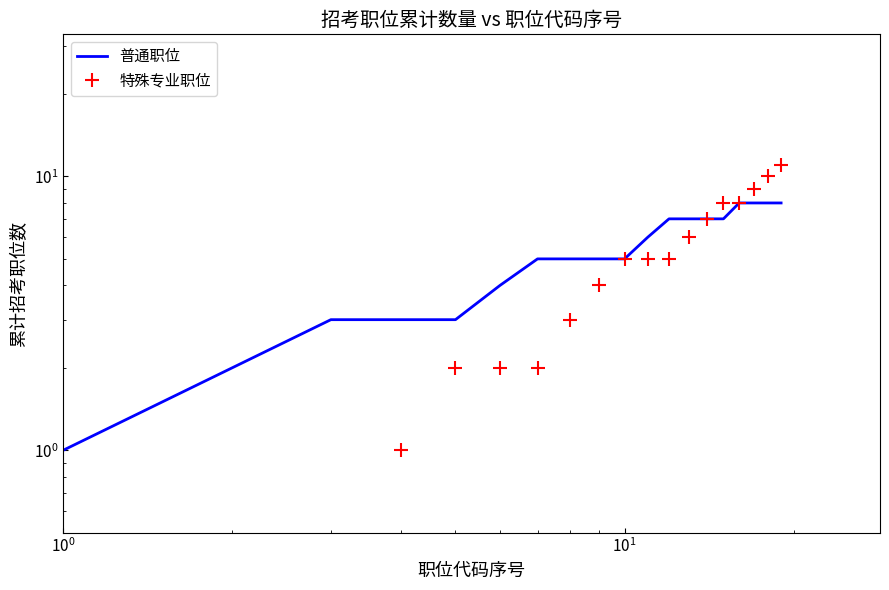

Is this an area chart (filled region under the line)?

No